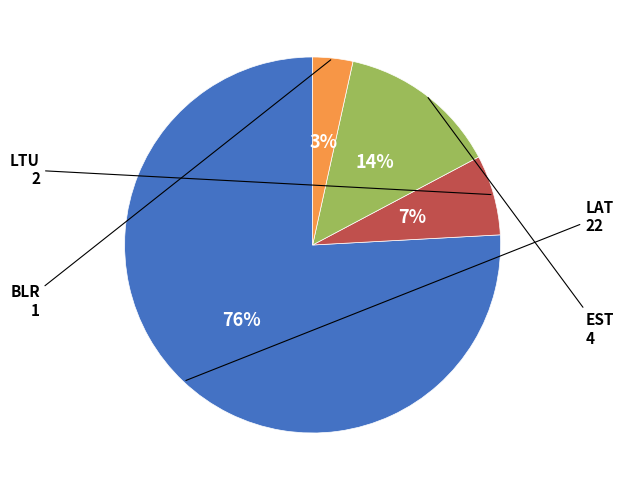

To the nearest percent, what is the average slice percentage?

25%